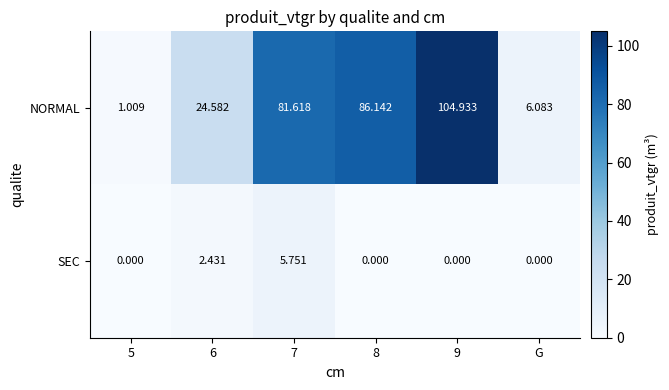

List the series in order of their overall mean, lowest first.

SEC, NORMAL